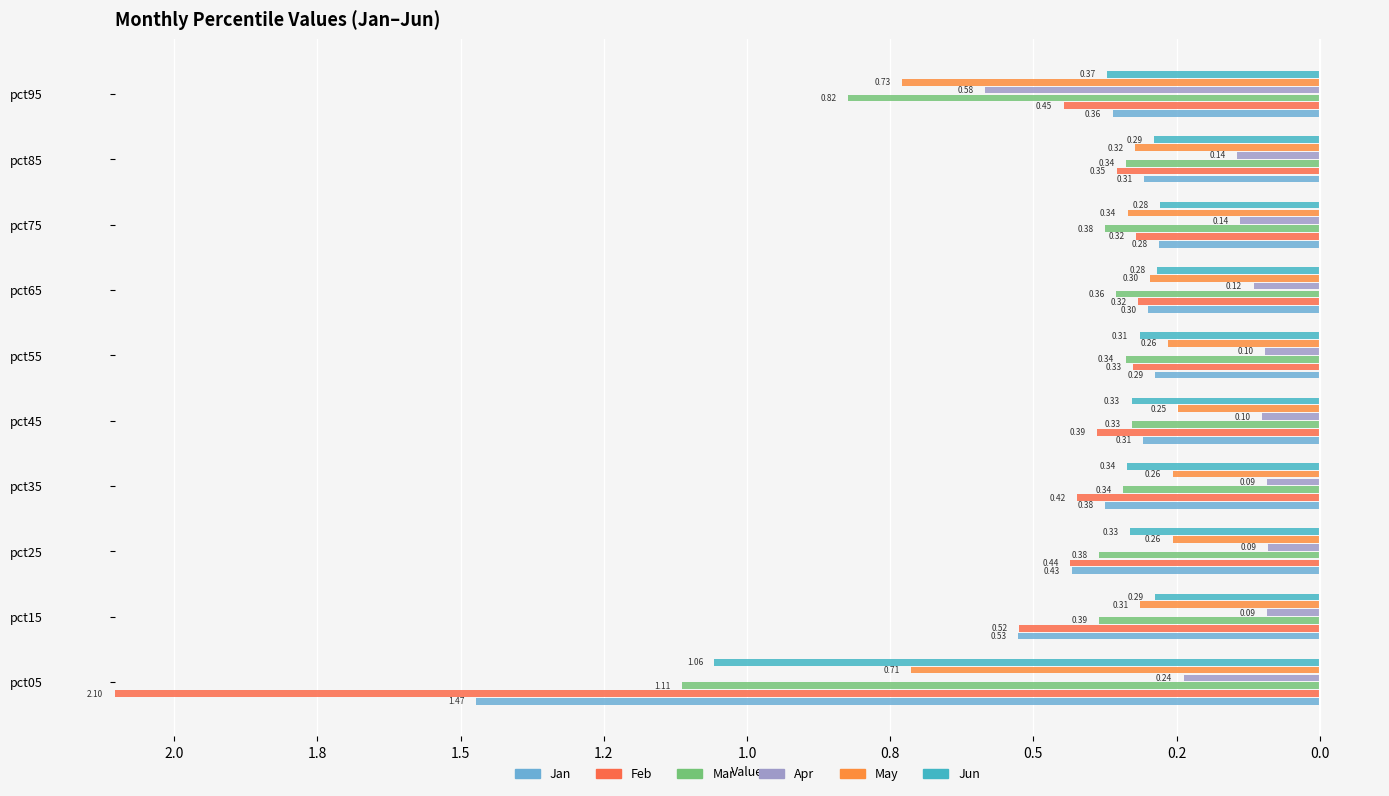

Is the value of Feb at pct95 greater than the value of Jan at pct35?

Yes